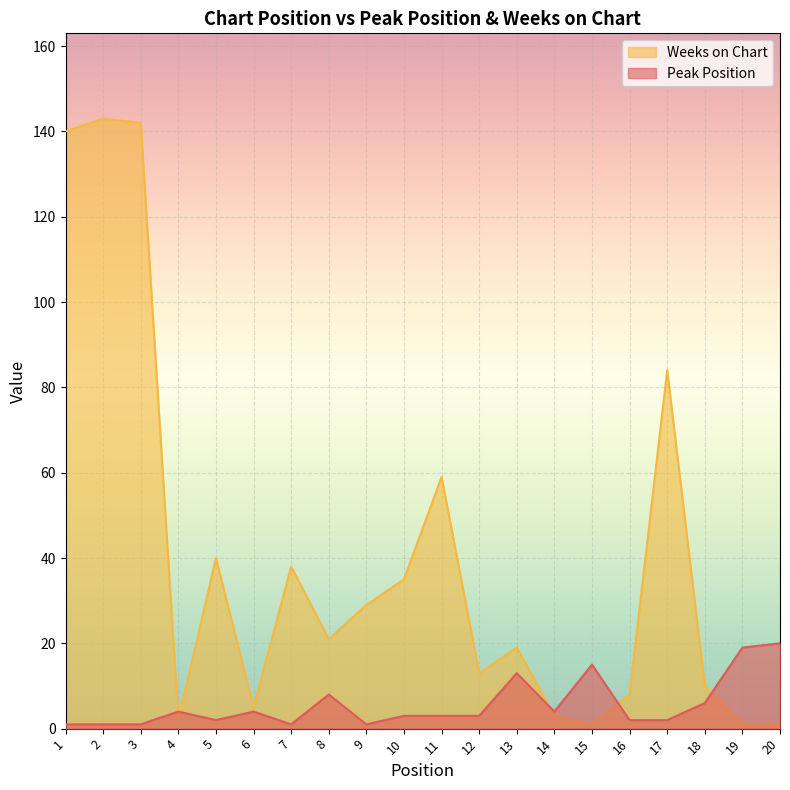

Reading right to left, what are all the values shown in this chart?

Peak Position: 20	19	6	2	2	15	4	13	3	3	3	1	8	1	4	2	4	1	1	1
Weeks on Chart: 1	1	10	84	8	1	3	19	13	59	35	29	21	38	5	40	2	142	143	140